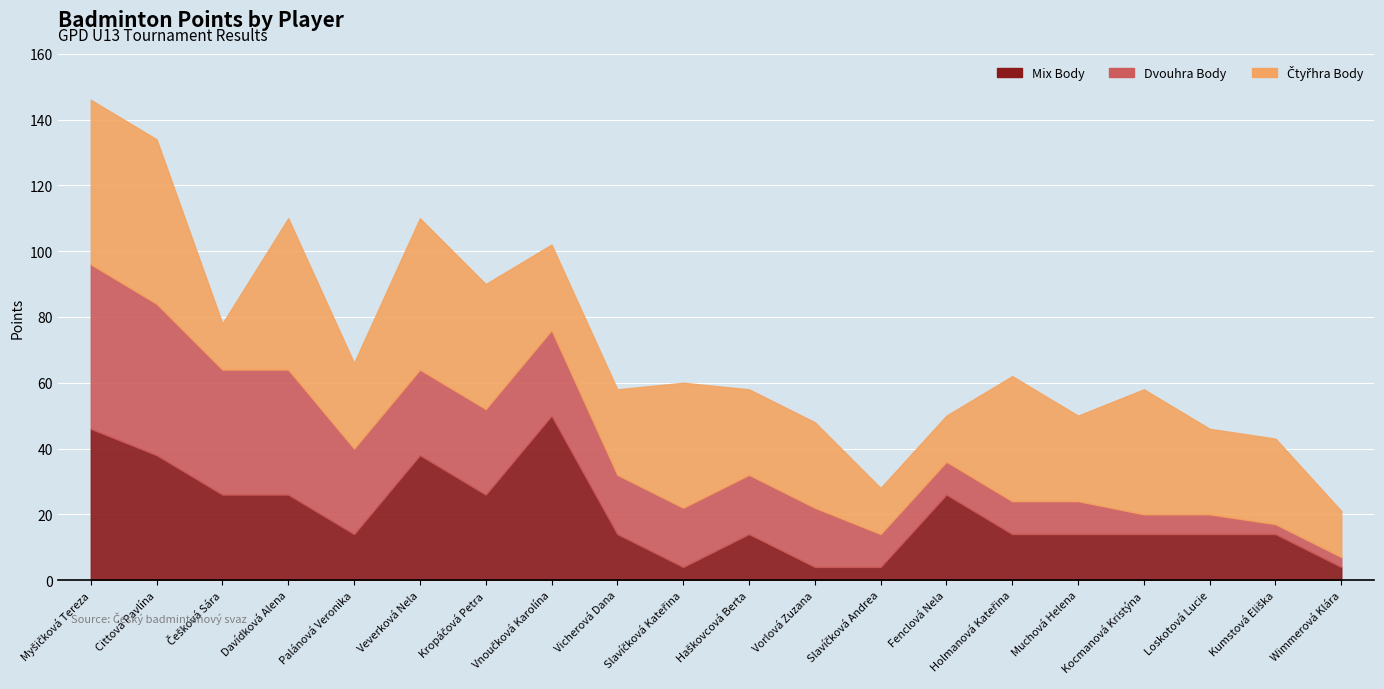

Is it true that Dvouhra Body equals 38 at Davídková Alena?

True